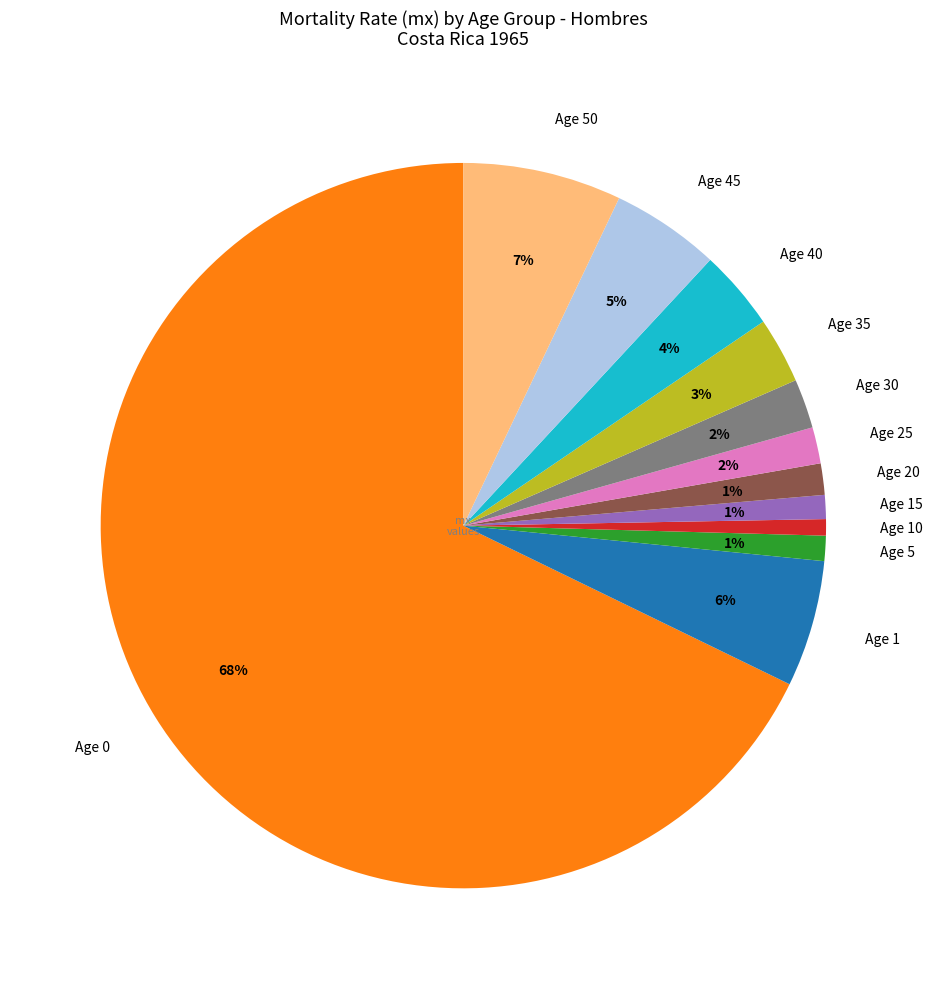

True or false: Age 10 accounts for 1% of the total.

True